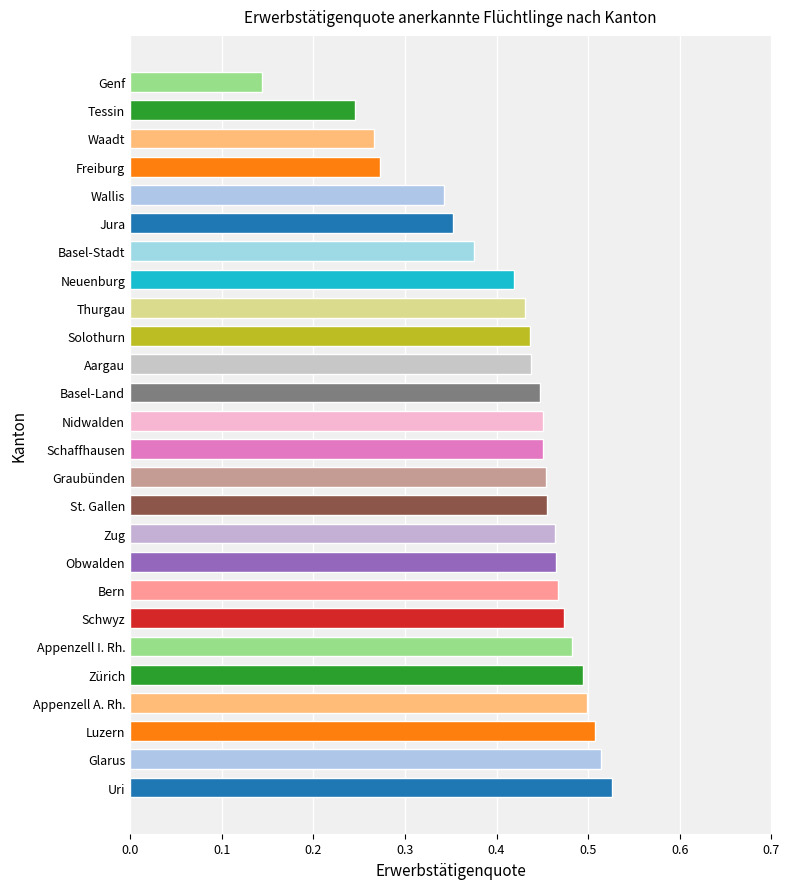

Which has a higher value, Luzern or Uri?

Uri